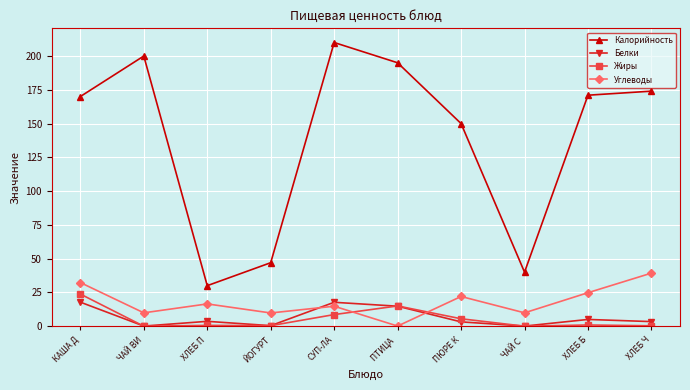

What is the approximate value of Углеводы at СУП-ЛА?

14.8